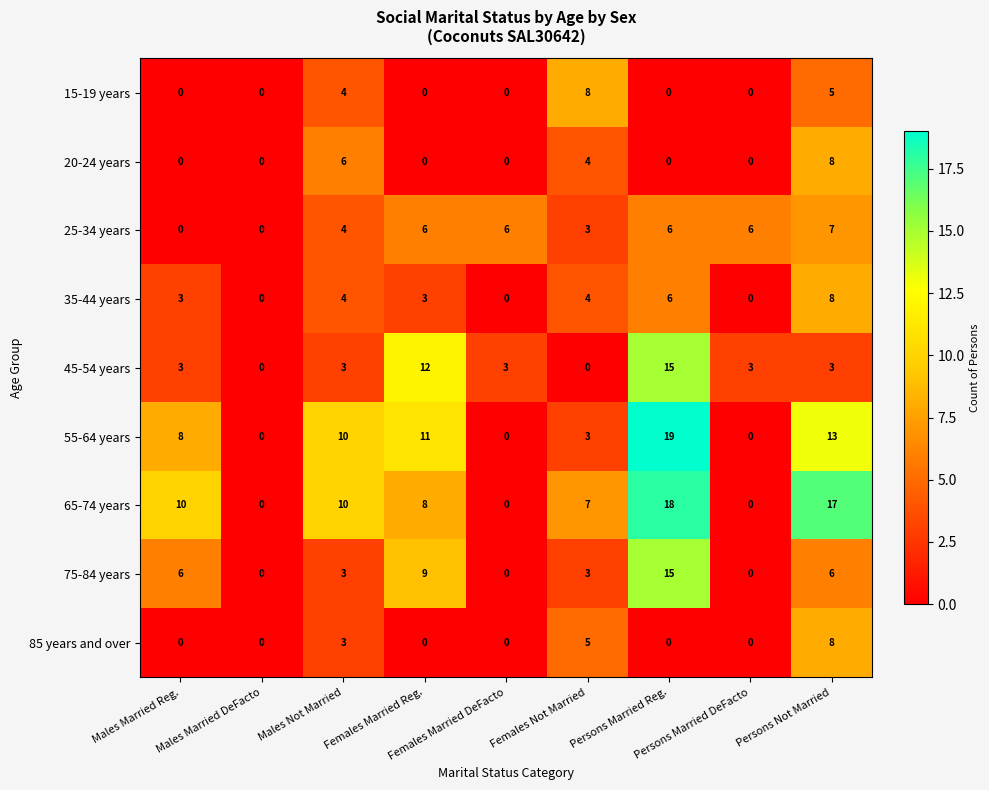

What is the total value across all series at Females Married DeFacto?

9